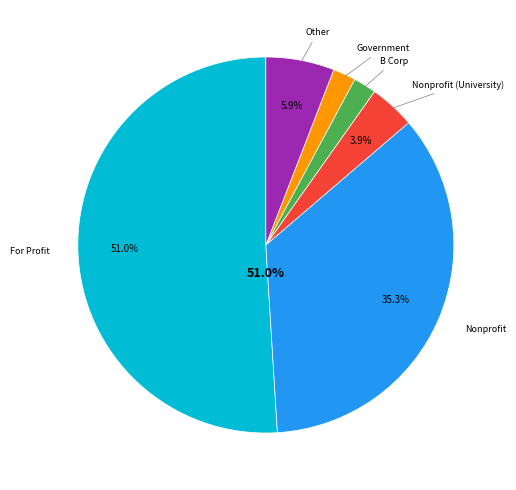

Which slice represents more than half of the pie?

For Profit